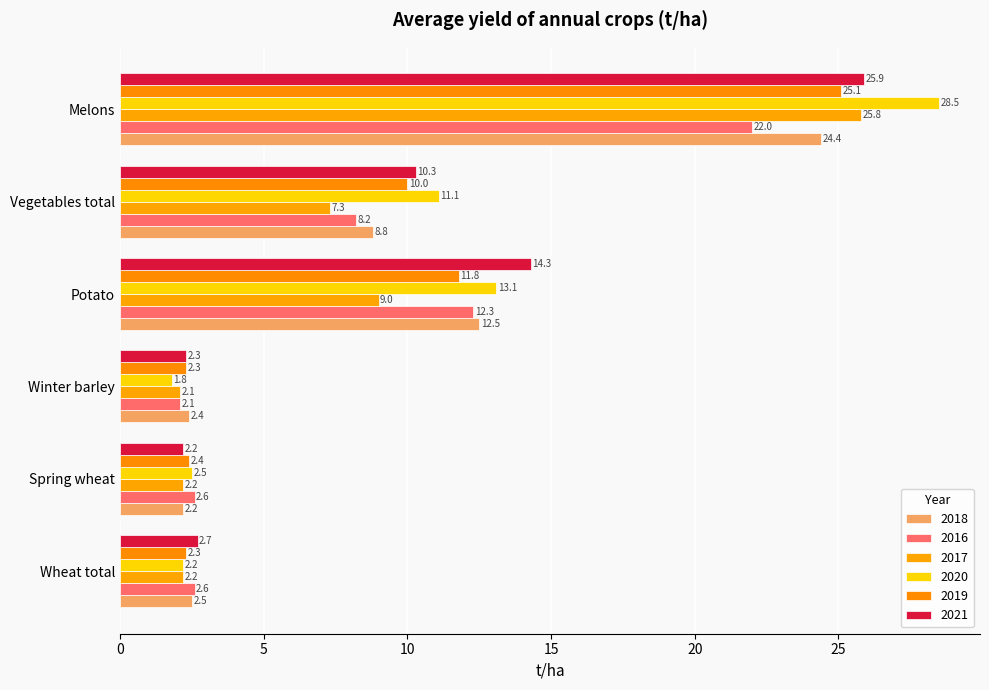

Rank the series at Melons from lowest to highest value.

2016, 2018, 2019, 2017, 2021, 2020